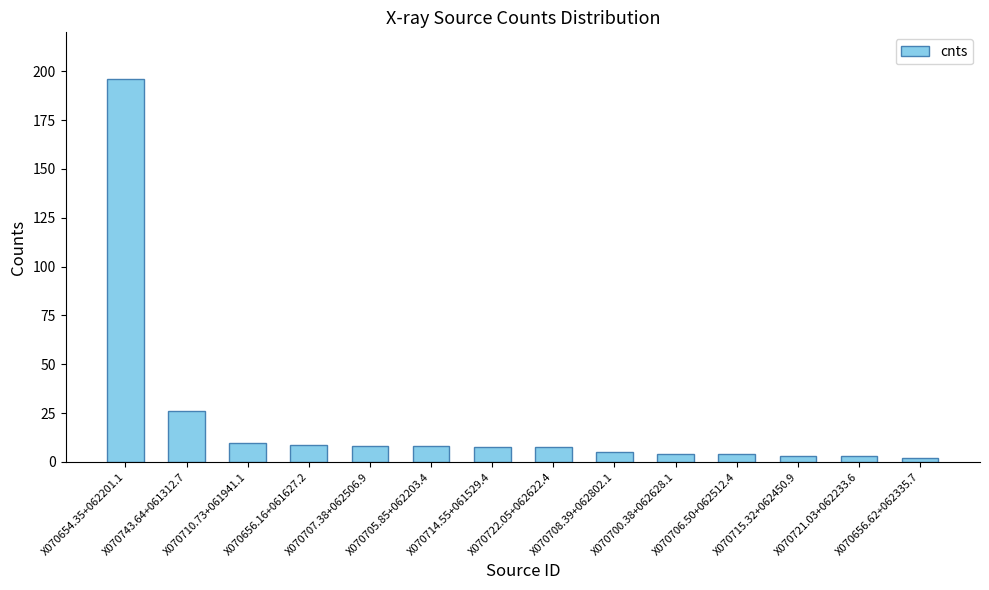

Where is the data nearest to the value 98?

X070743.64+061312.7